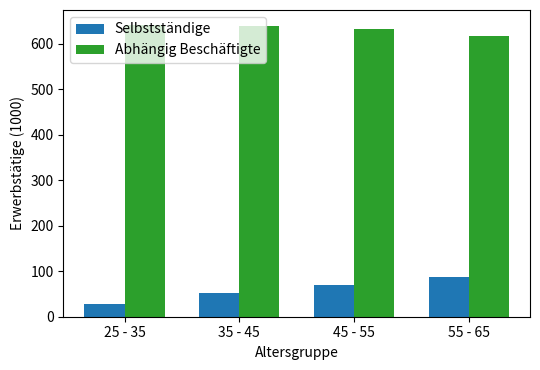

What is the label of the 1st bar from the left?

25 - 35